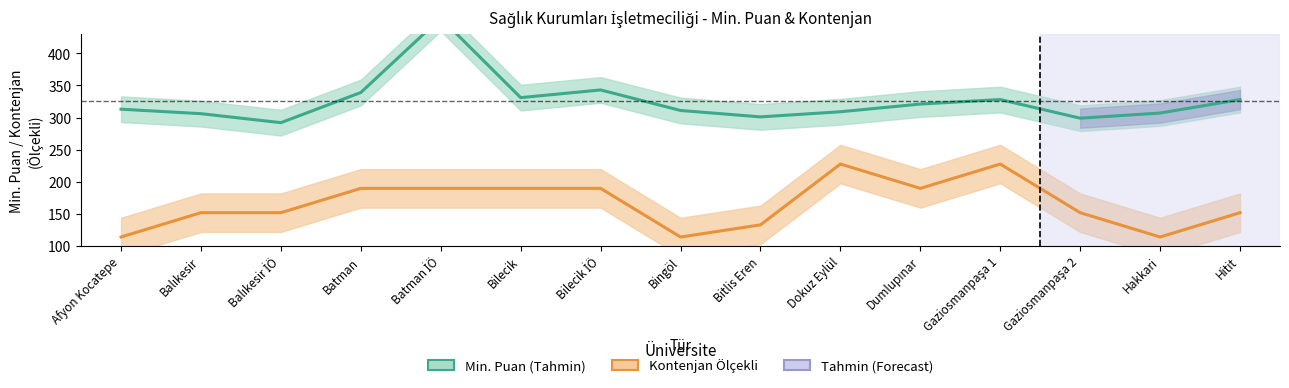

What is the label of the 8th point from the right?

Bingöl